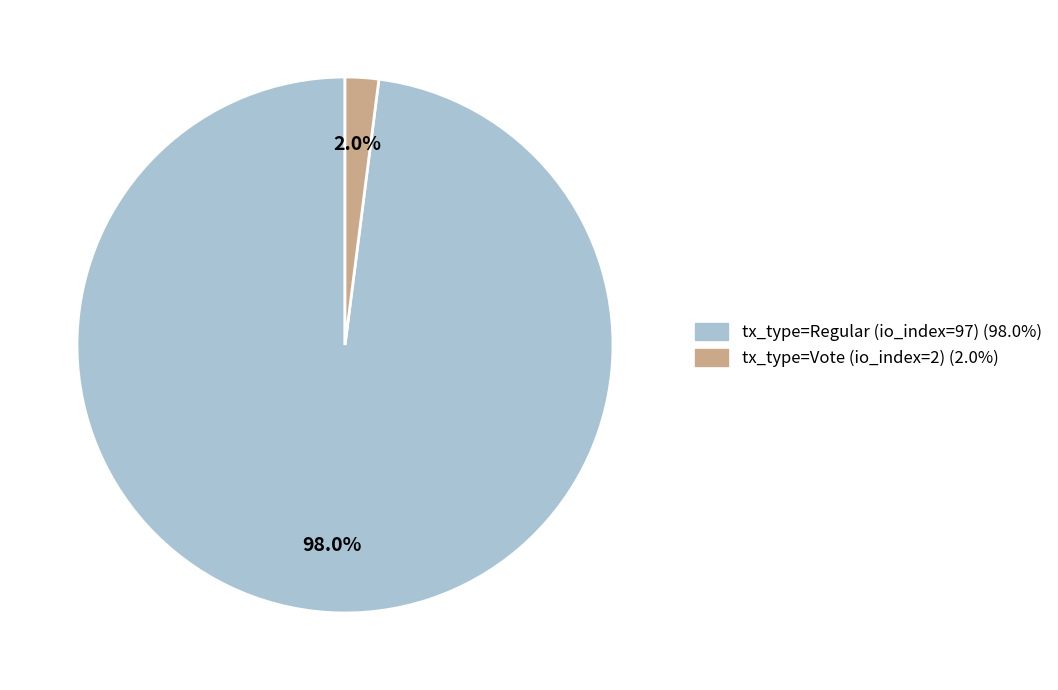

Rank the categories by value from highest to lowest.

tx_type=Regular (io_index=97), tx_type=Vote (io_index=2)